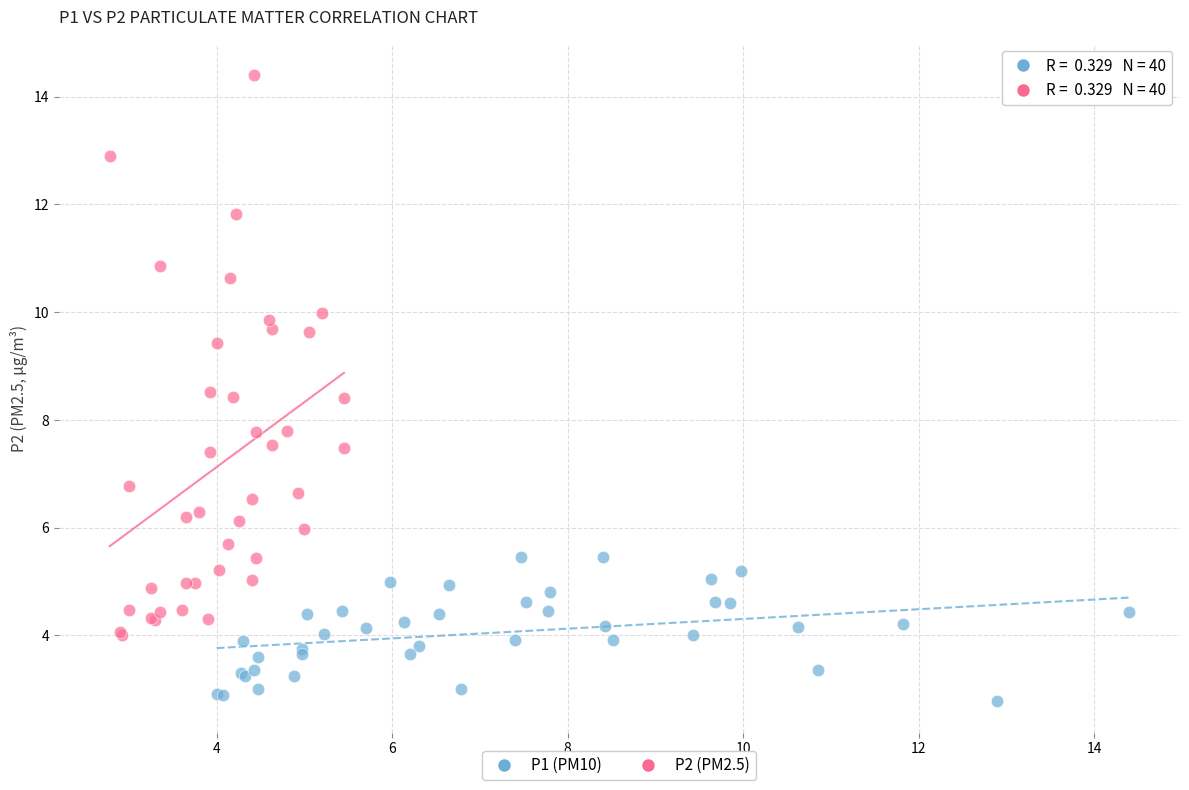

Which series reaches the maximum Y coordinate?

P2 (PM2.5)